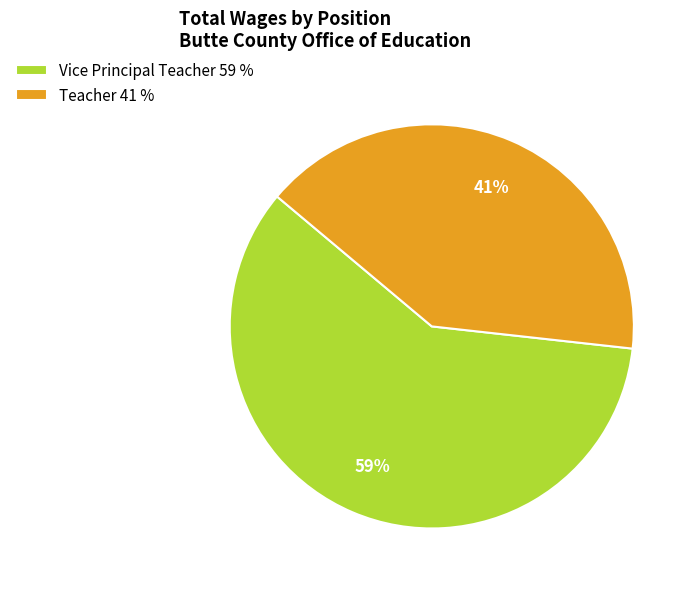

What is the ratio of the value at Teacher 41 % to the value at Vice Principal Teacher 59 %?

0.7